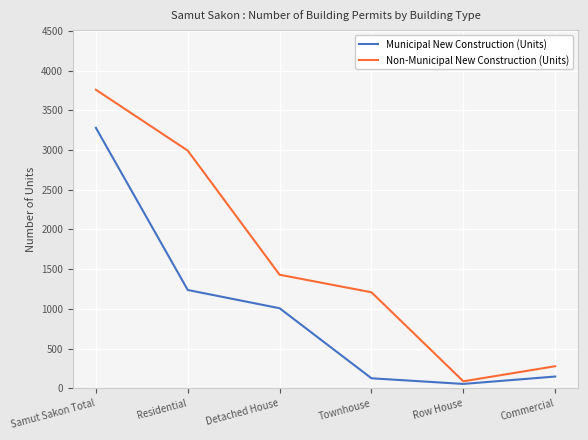

What is the difference between the second highest and second lowest values in the Non-Municipal New Construction (Units) series?

2715